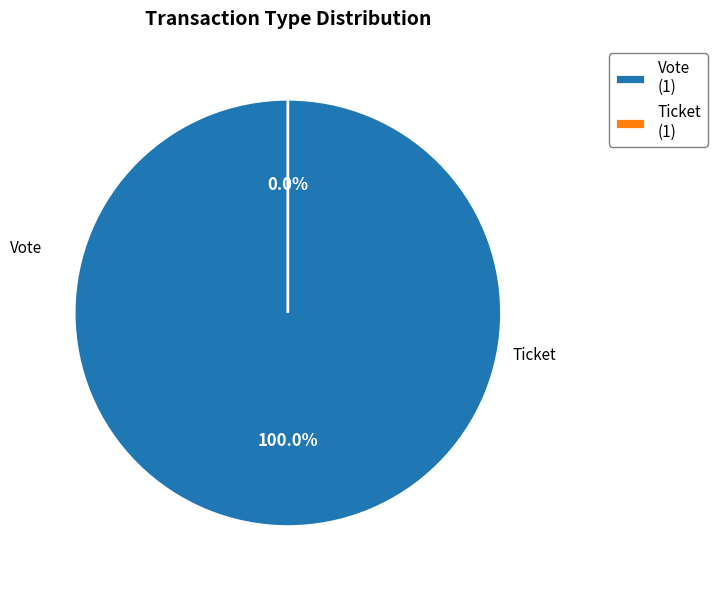

True or false: Vote accounts for 100% of the total.

True